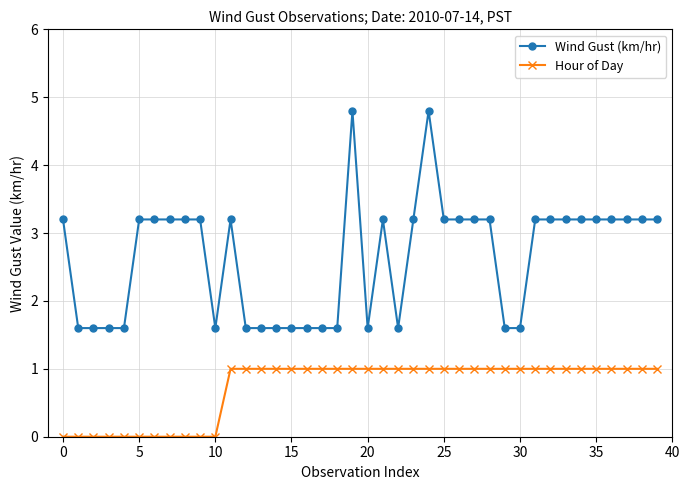

List the series in order of their peak value, lowest first.

Hour of Day, Wind Gust (km/hr)